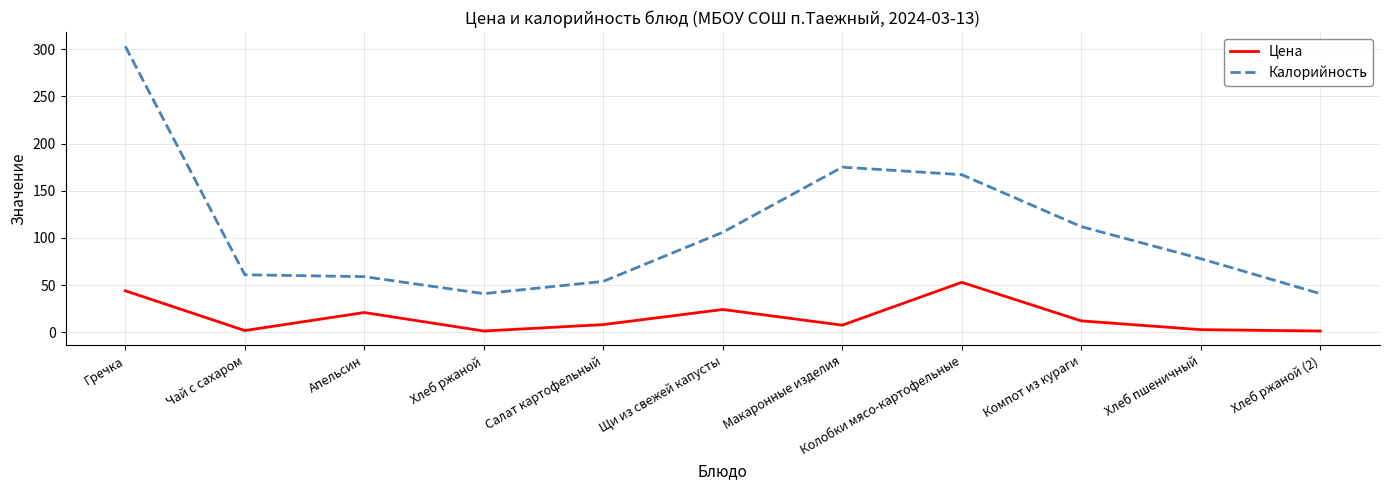

Is it true that Калорийность equals 21.1 at Хлеб ржаной?

False